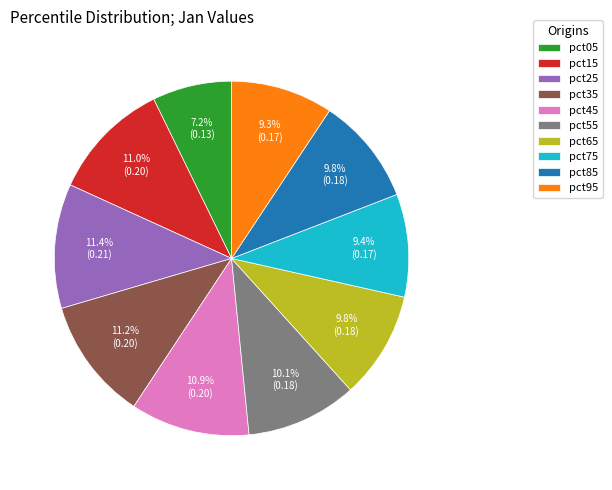

To the nearest percent, what is the average slice percentage?

10%